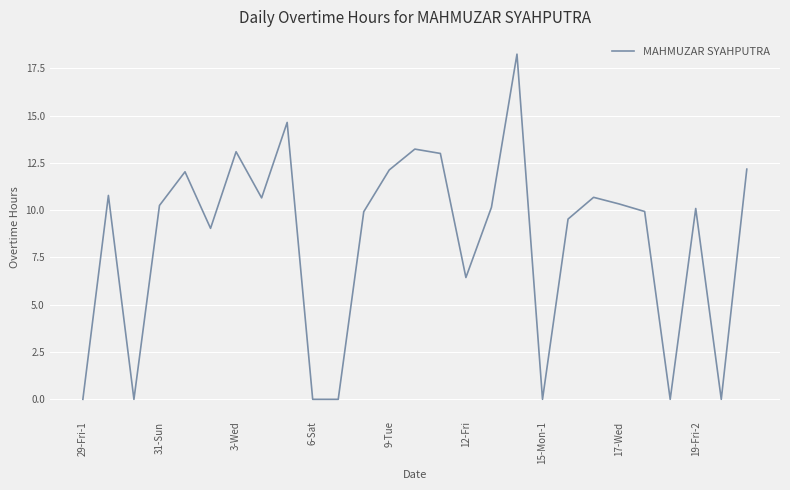

Is this an area chart (filled region under the line)?

No